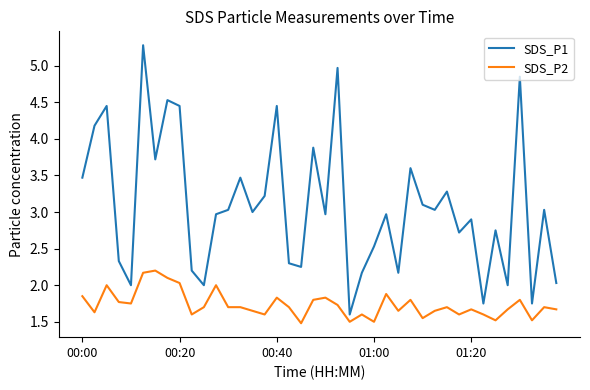

True or false: SDS_P2 and SDS_P1 cross at least once.

False